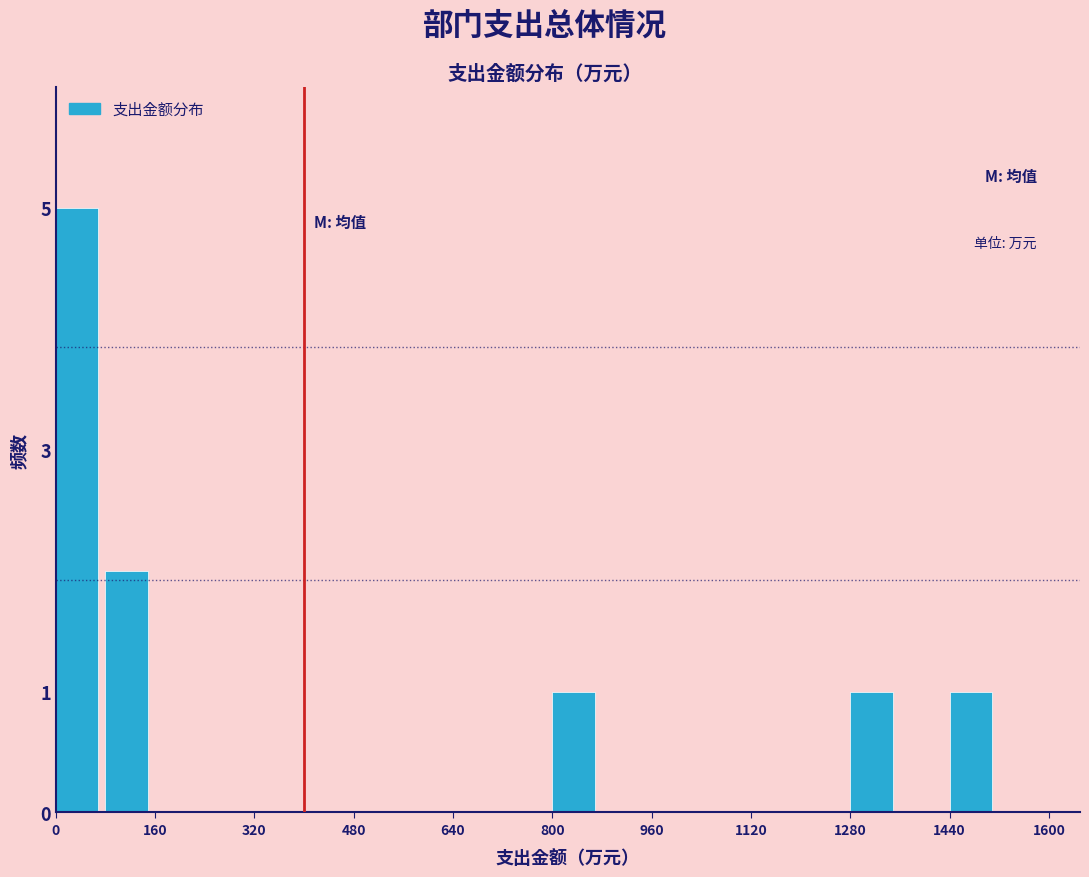

What is the height of the bar covering 1280 to 1360 on the x-axis? The values are not printed on the chart, so give them approximately, as read against the axis.

1